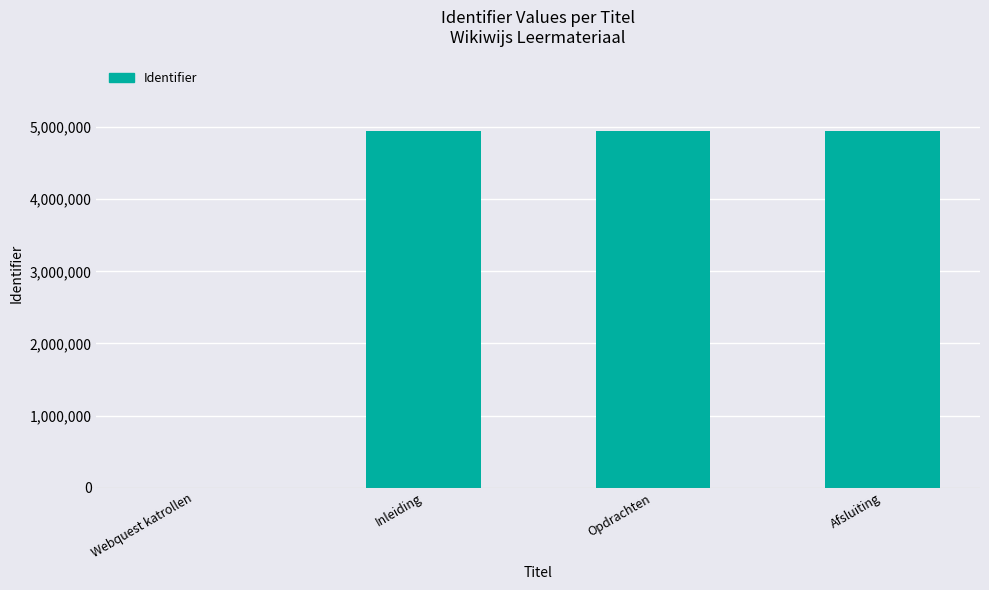

What is the sum of all values?

14854242